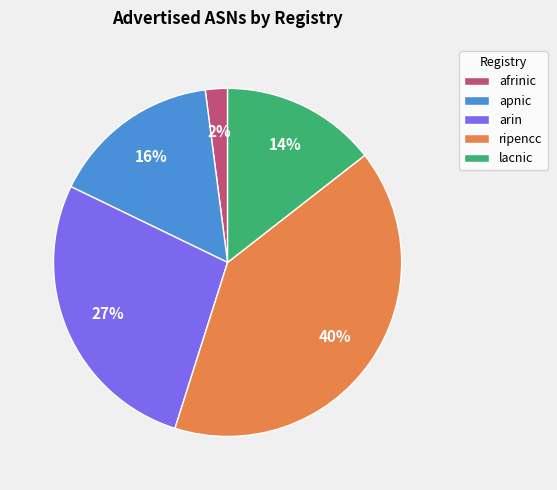

Count the number of slices in the pie.

5